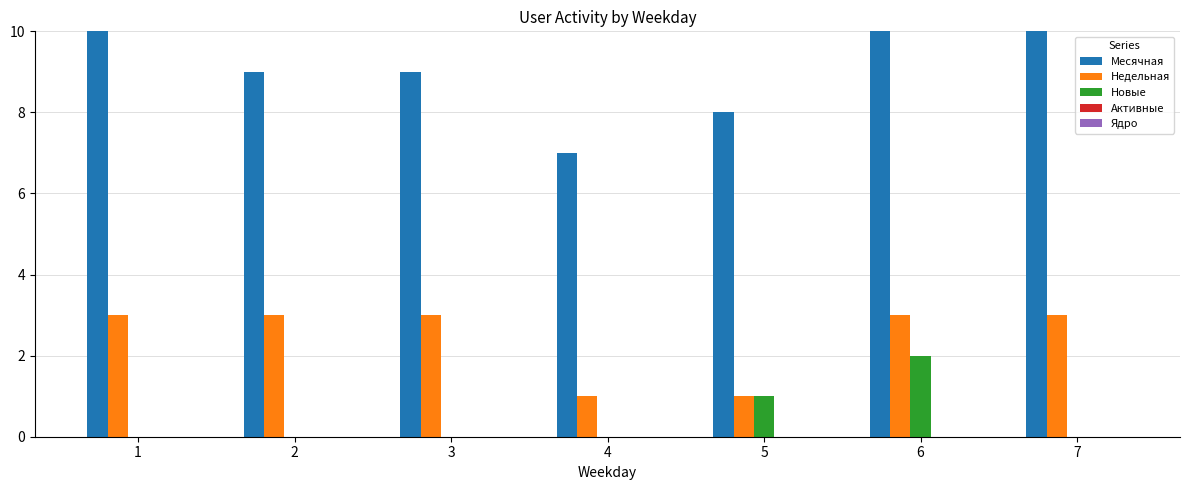

Read the Месячная value at 3.

9